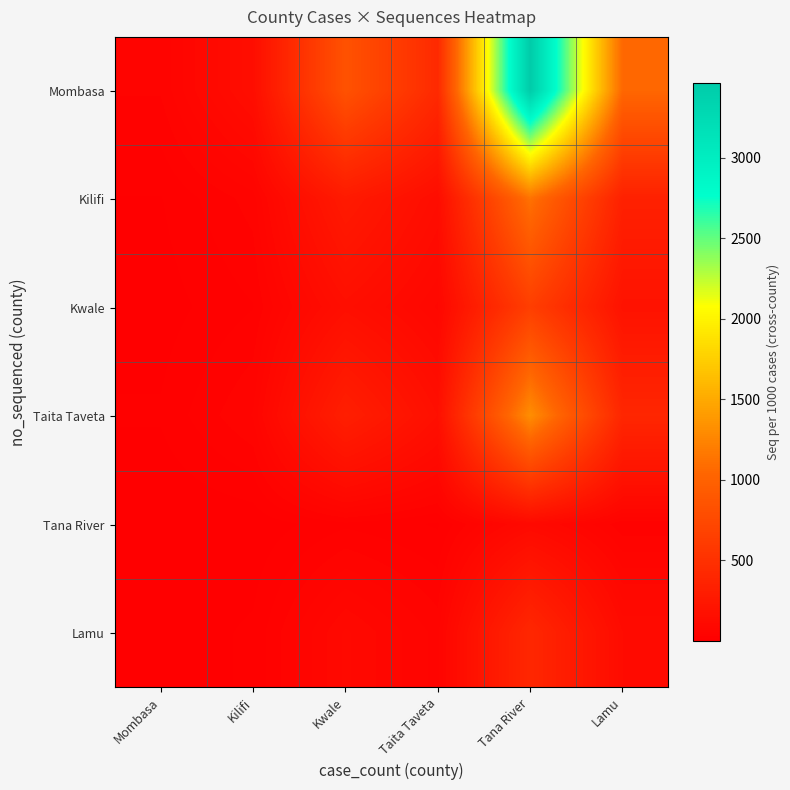

Reading right to left, transcribe all the data shown in this chart.

Mombasa: Lamu=1048.6	Tana River=3462.3	Taita Taveta=429.2	Kwale=841.7	Kilifi=149.3	Mombasa=43.4
Kilifi: Lamu=340.0	Tana River=1122.6	Taita Taveta=139.2	Kwale=272.9	Kilifi=48.4	Mombasa=14.1
Kwale: Lamu=194.3	Tana River=641.5	Taita Taveta=79.5	Kwale=156.0	Kilifi=27.7	Mombasa=8.0
Taita Taveta: Lamu=397.1	Tana River=1311.3	Taita Taveta=162.6	Kwale=318.8	Kilifi=56.6	Mombasa=16.4
Tana River: Lamu=31.4	Tana River=103.8	Taita Taveta=12.9	Kwale=25.2	Kilifi=4.5	Mombasa=1.3
Lamu: Lamu=122.9	Tana River=405.7	Taita Taveta=50.3	Kwale=98.6	Kilifi=17.5	Mombasa=5.1